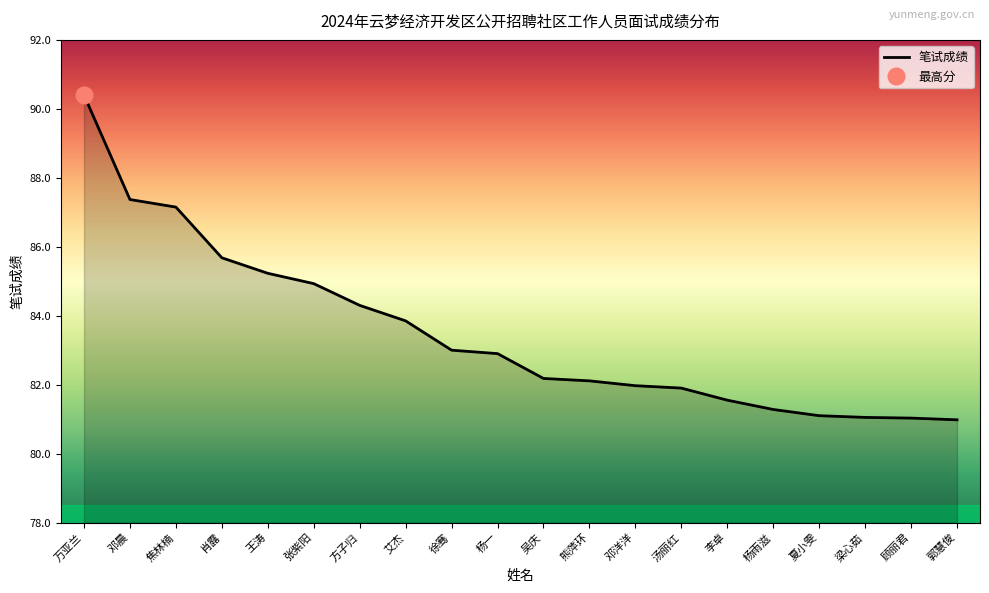

What is the label of the 2nd point from the right?

顾丽君